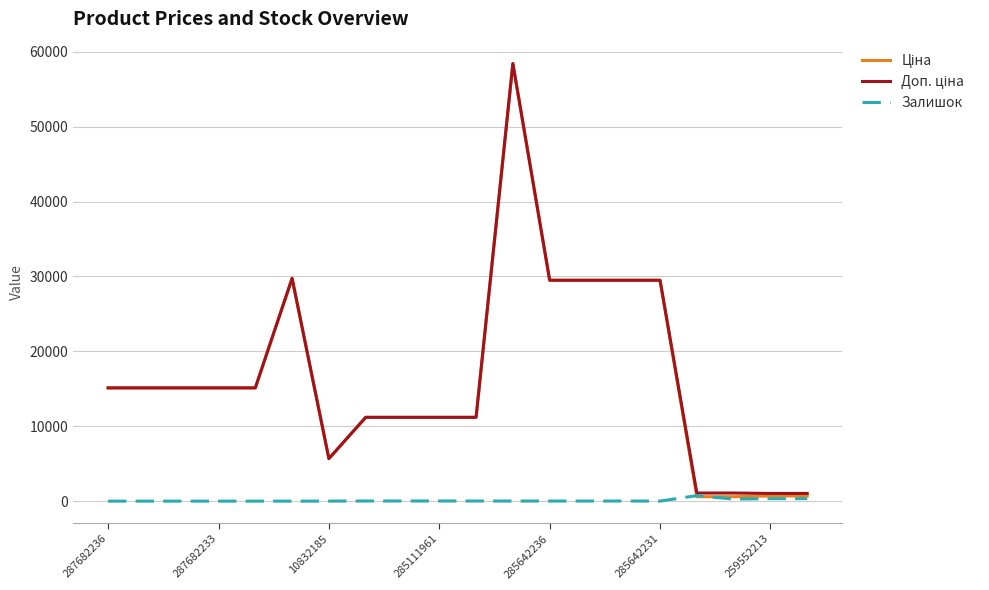

Count the number of categories in the chart.

20